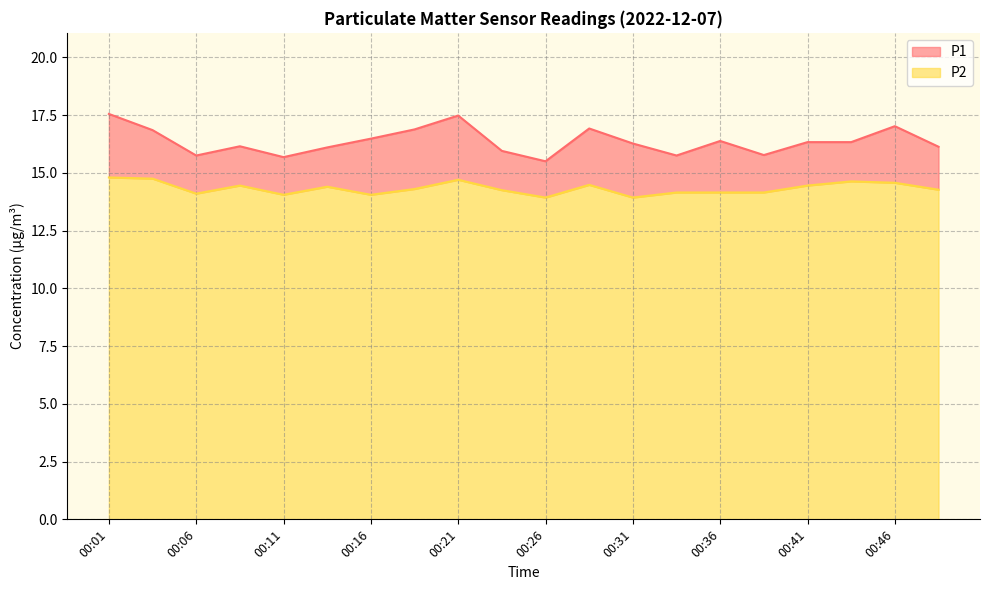

Rank the series by their average value, from highest to lowest.

P1, P2